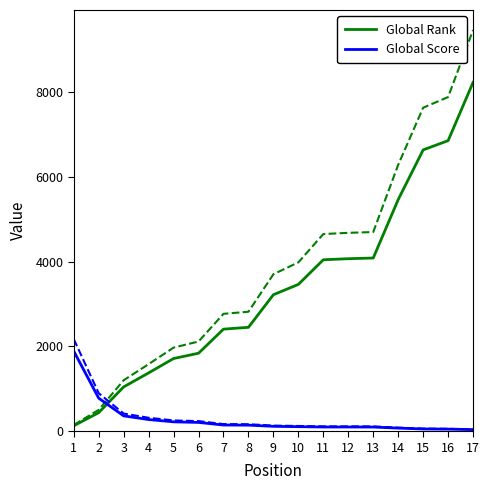

Does the chart display data point markers on the line(s)?

No